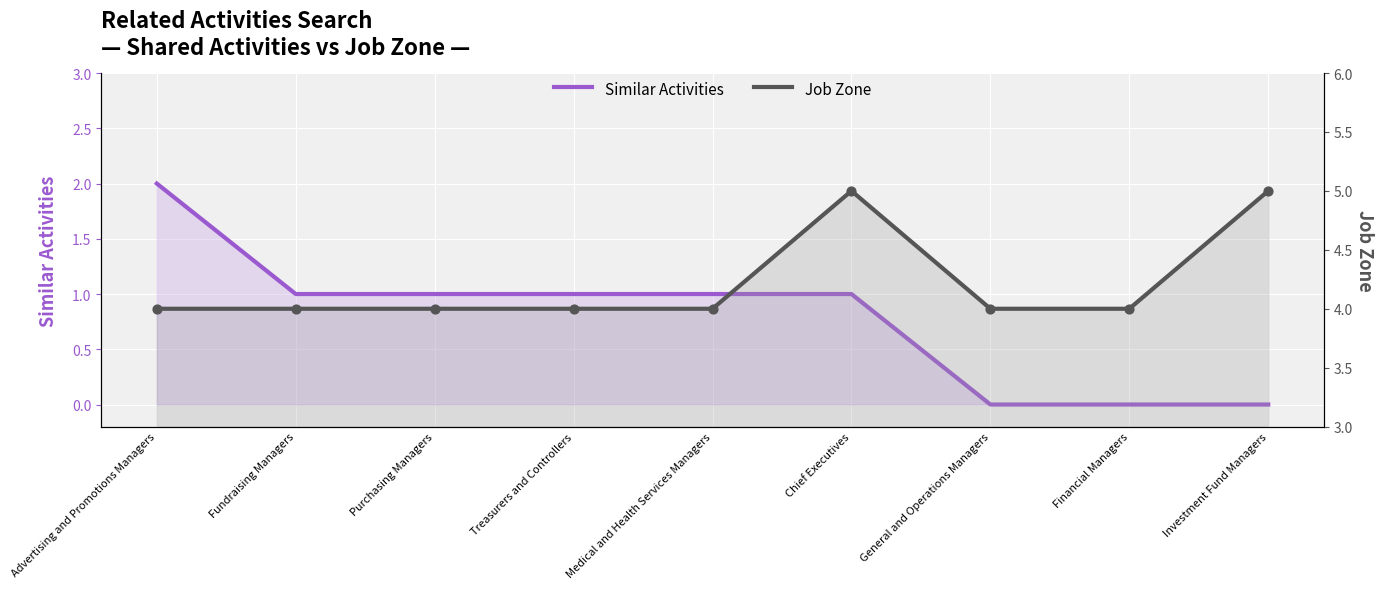

At which category is the sum across all series the highest?

Advertising and Promotions Managers